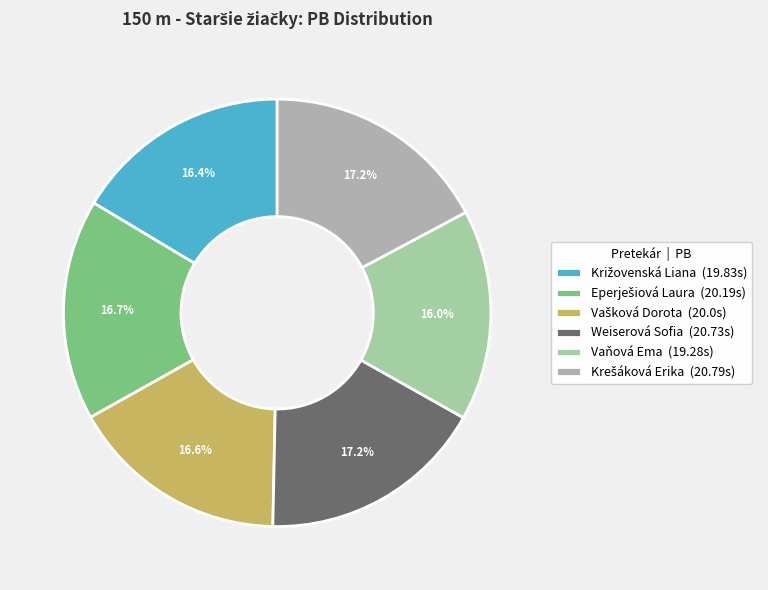

To the nearest percent, what percentage of the pie is Vaňová Ema?

16%